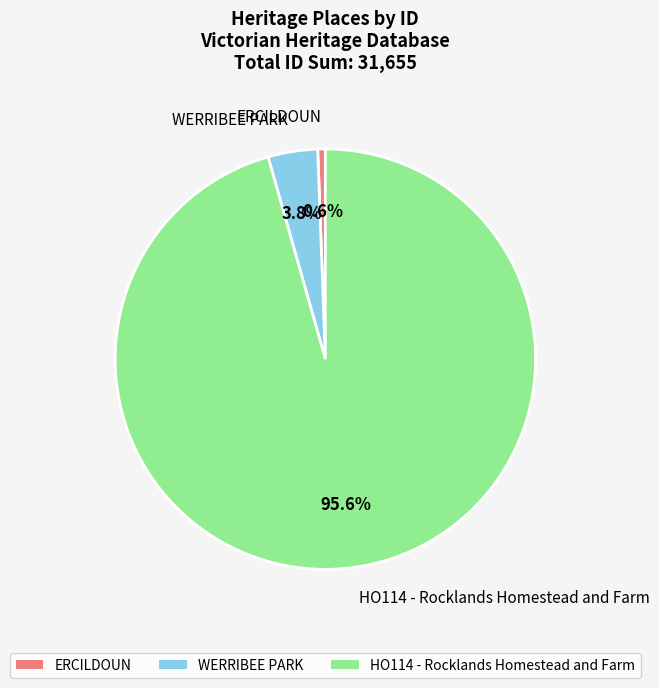

Which category accounts for the majority?

HO114 - Rocklands Homestead and Farm